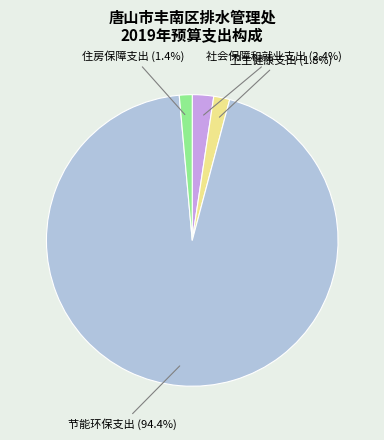

The 节能环保支出 slice represents 99% of the pie. True or false?

False